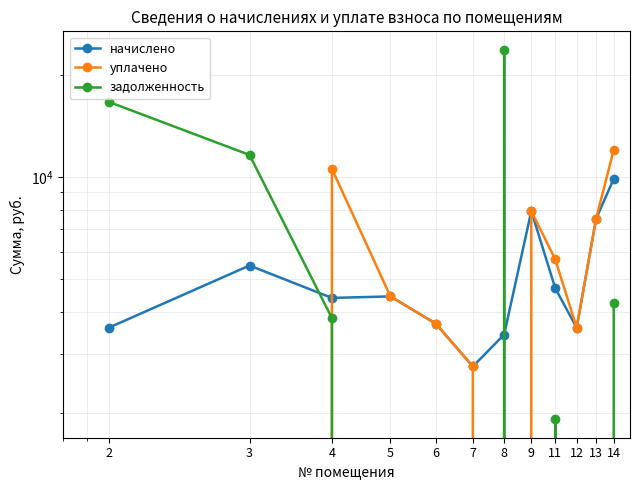

Between 14 and 2, which is larger?

14